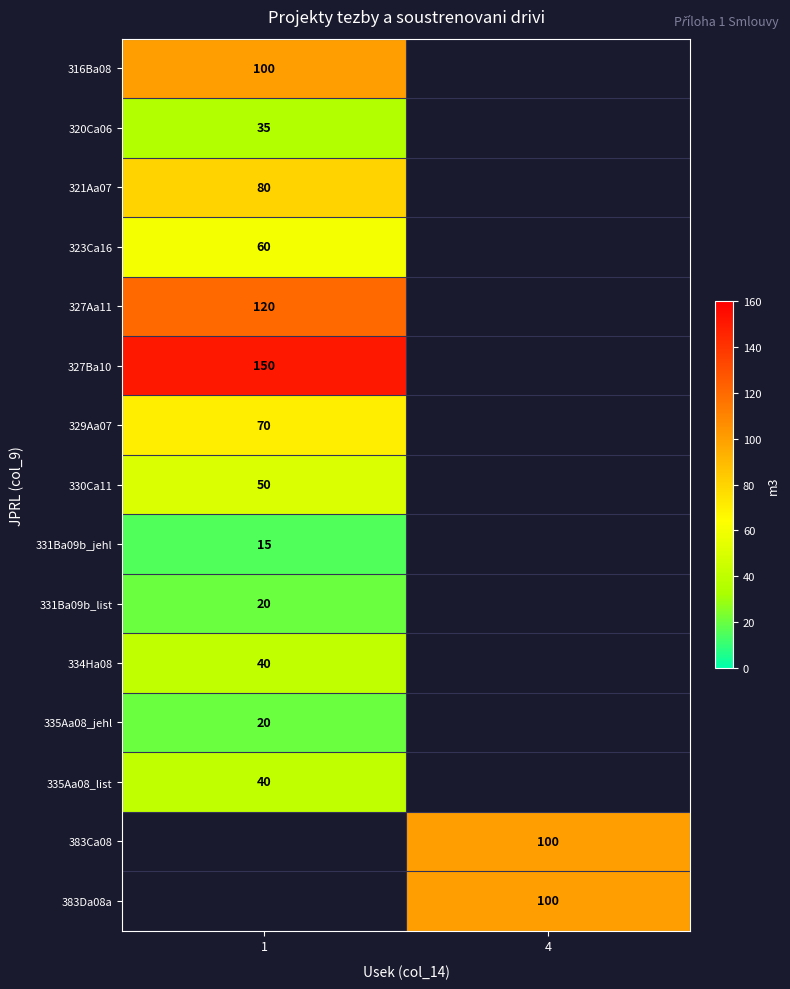

The 383Ca08 series shows 100 at 4. True or false?

True